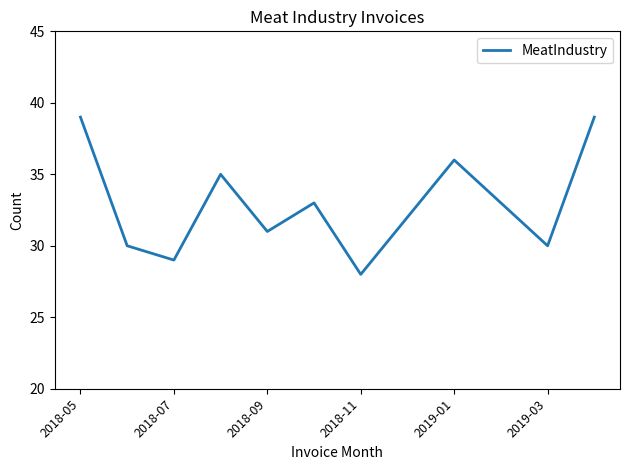

What is the greatest value displayed?

39